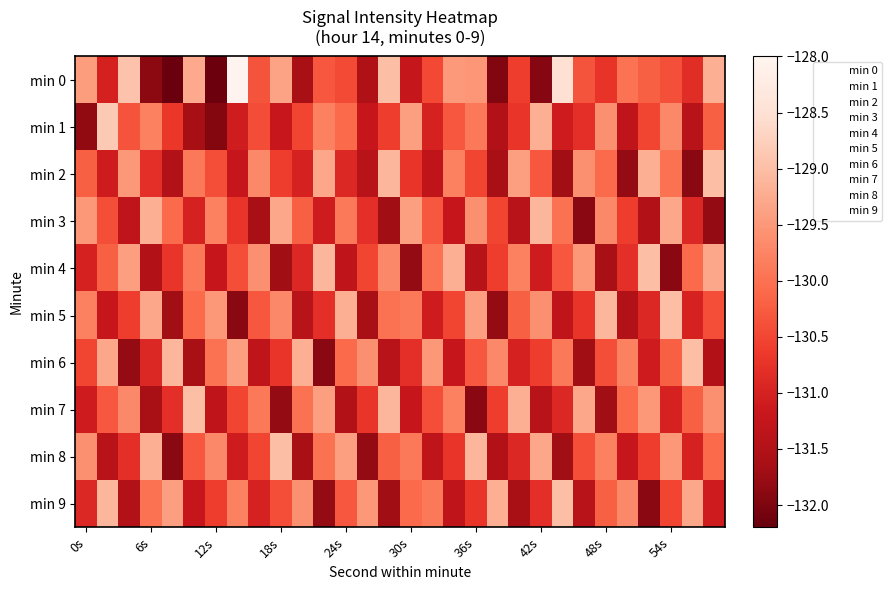

What is the greatest value displayed?

-128.0